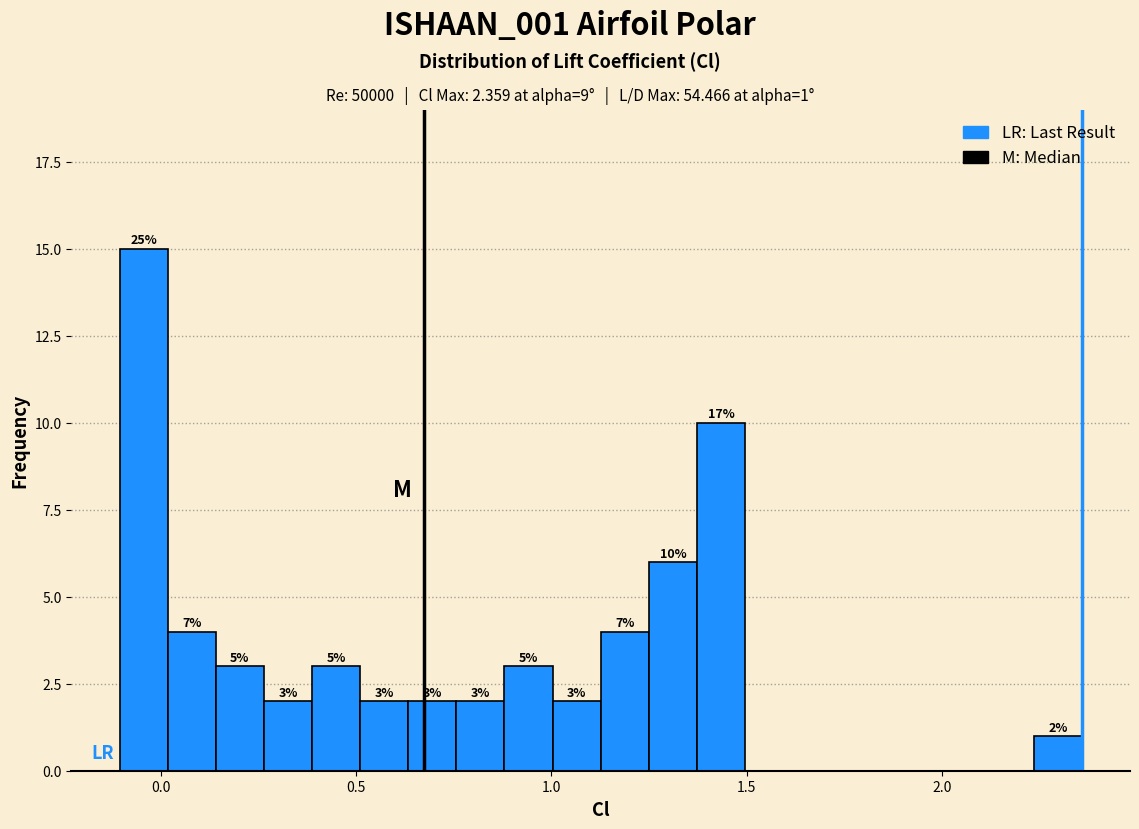

Read against the x-axis, roughly where is the centre of the tallest bar?

-0.05